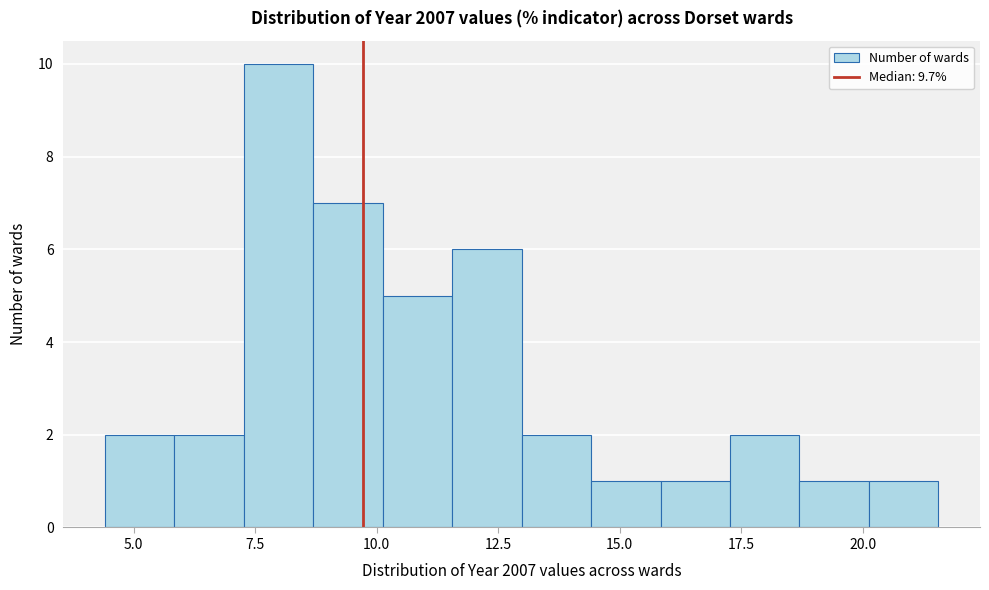

Around what value on the x-axis is the tallest bar? Give the approximate position of its centre, as read against the axis.

8.0